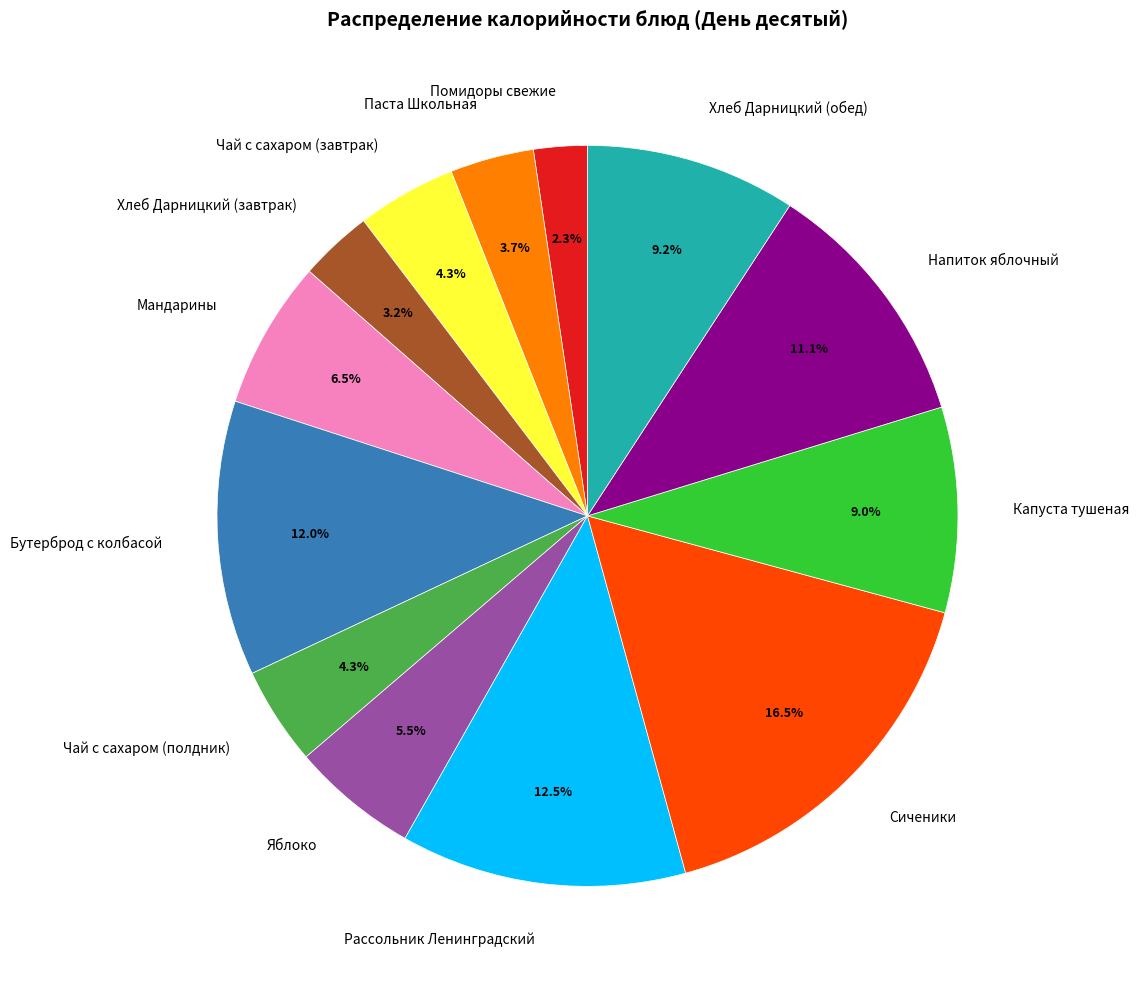

To the nearest percent, what portion does Напиток яблочный represent?

11%